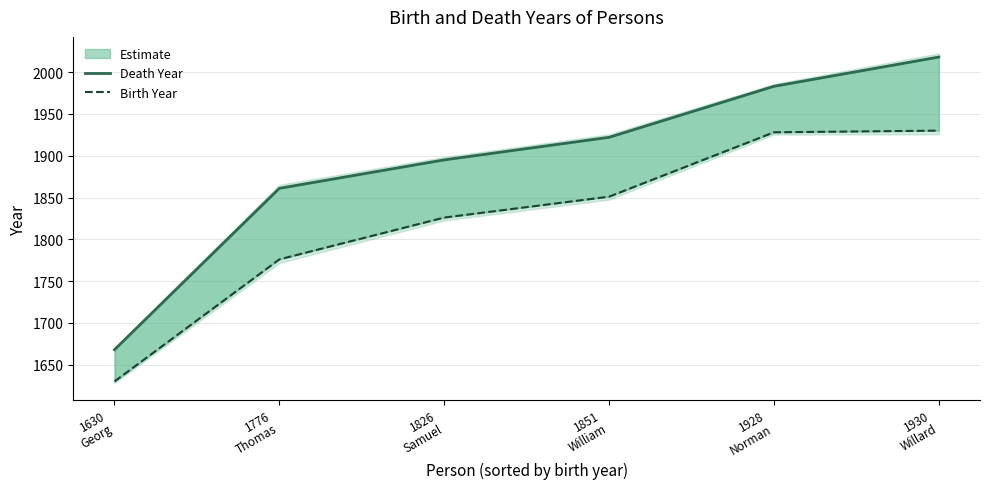

What is the label of the 1st point from the left?

1630
Georg